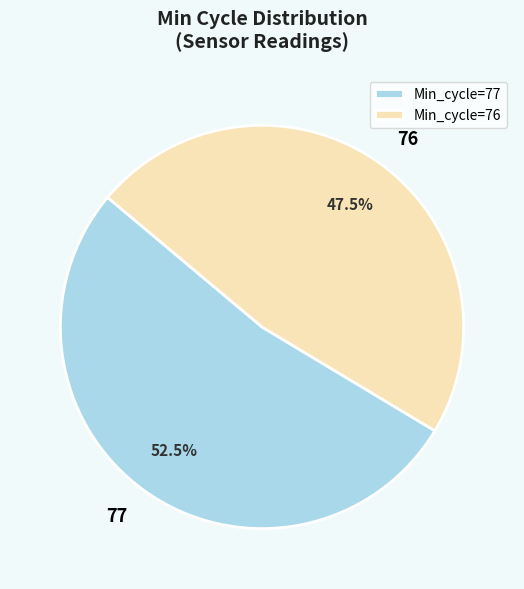

Between 76 and 77, which is larger?

77